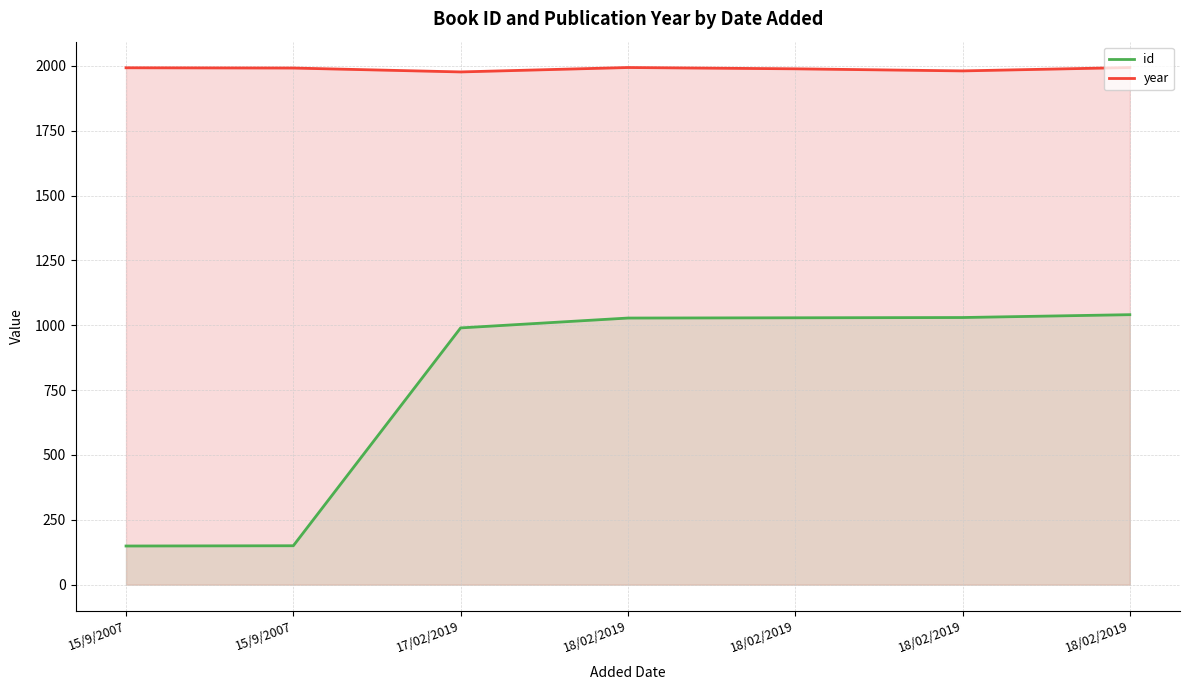

What is the value of the year point at the 3rd from the left?

1977